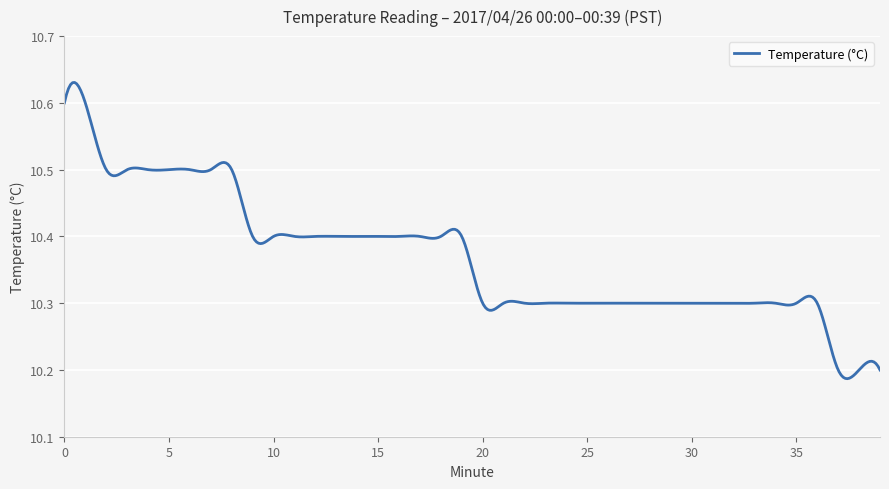

Does the chart display data point markers on the line(s)?

No